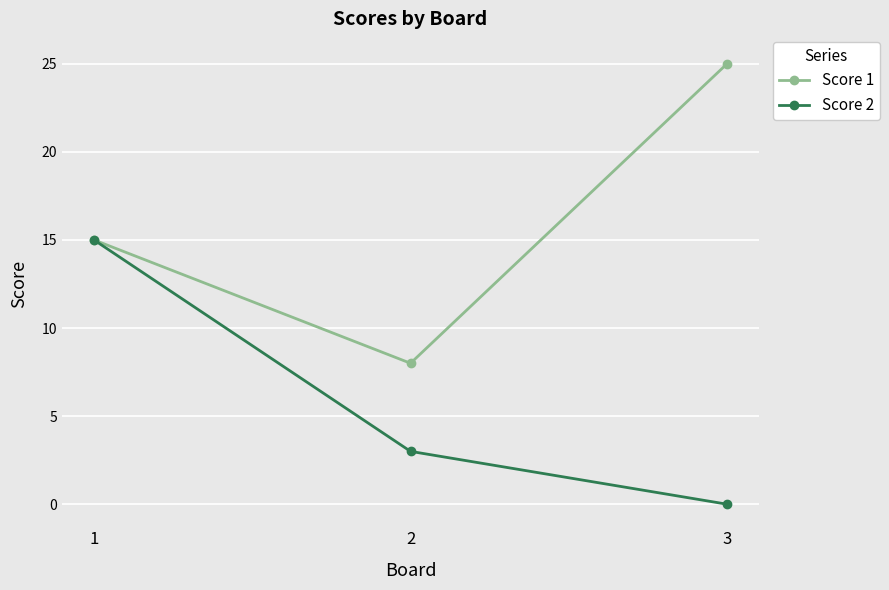

Is the value of Score 1 at 3 greater than the value of Score 2 at 1?

Yes